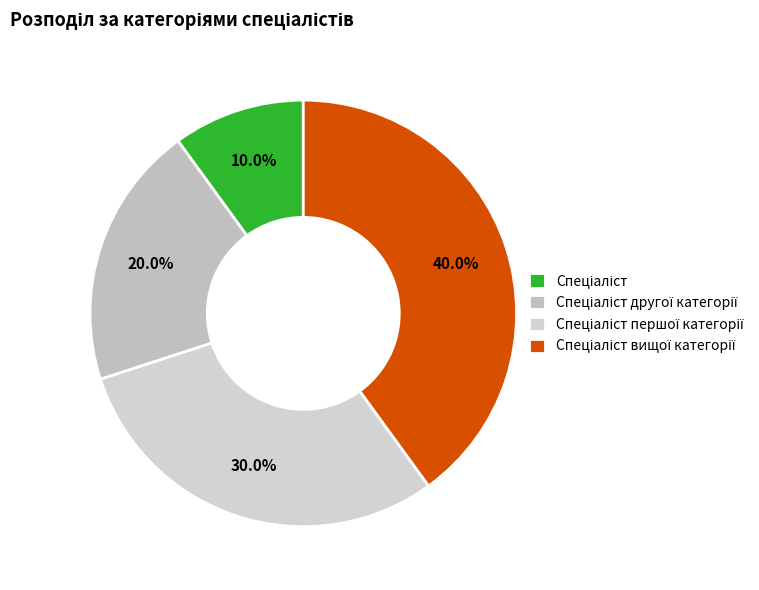

How many slices are in this pie chart?

4